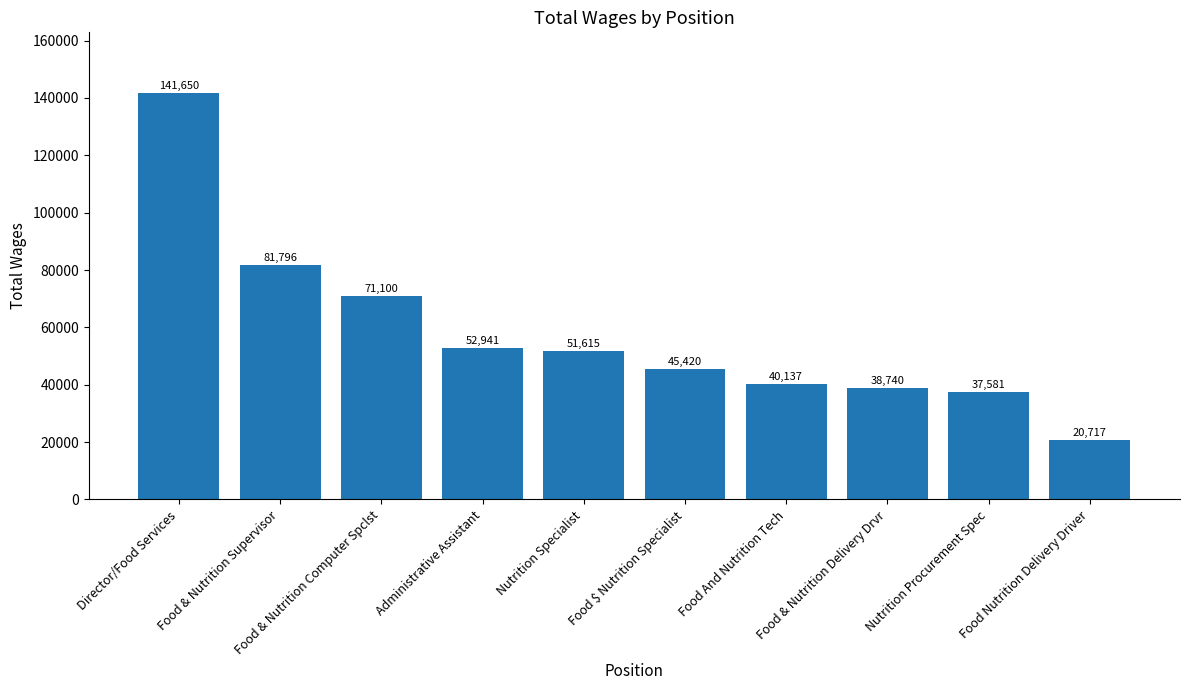

How many categories are shown in the chart?

10